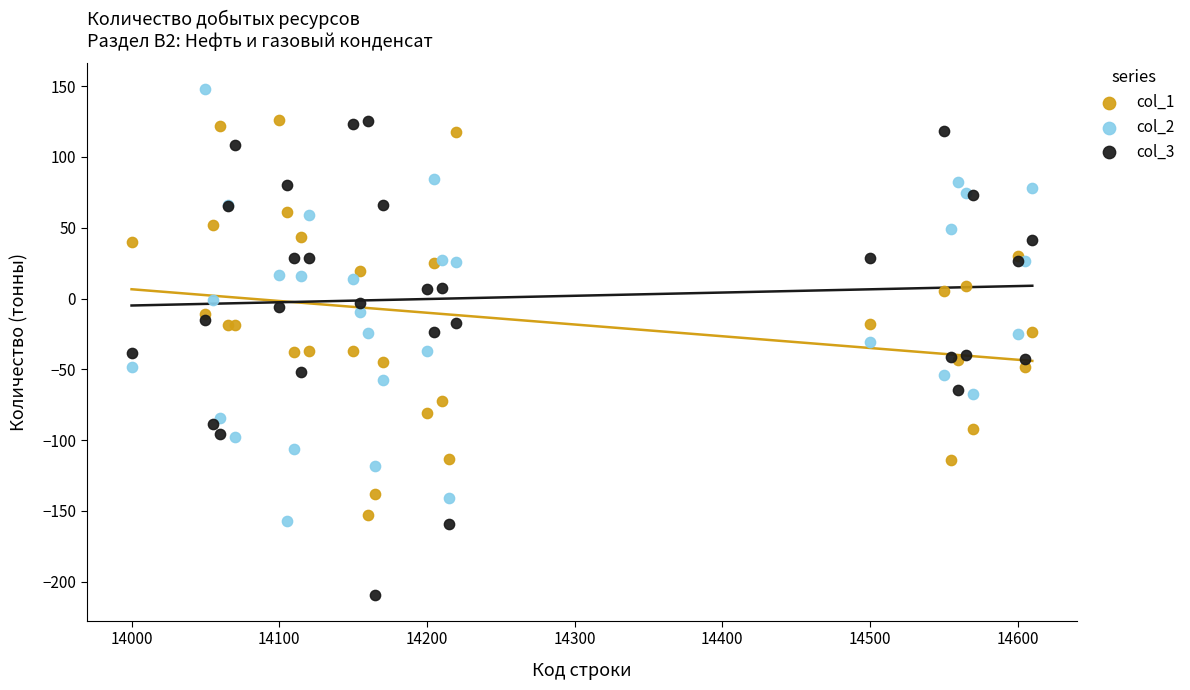

Which series contains the lowest Y value?

col_3